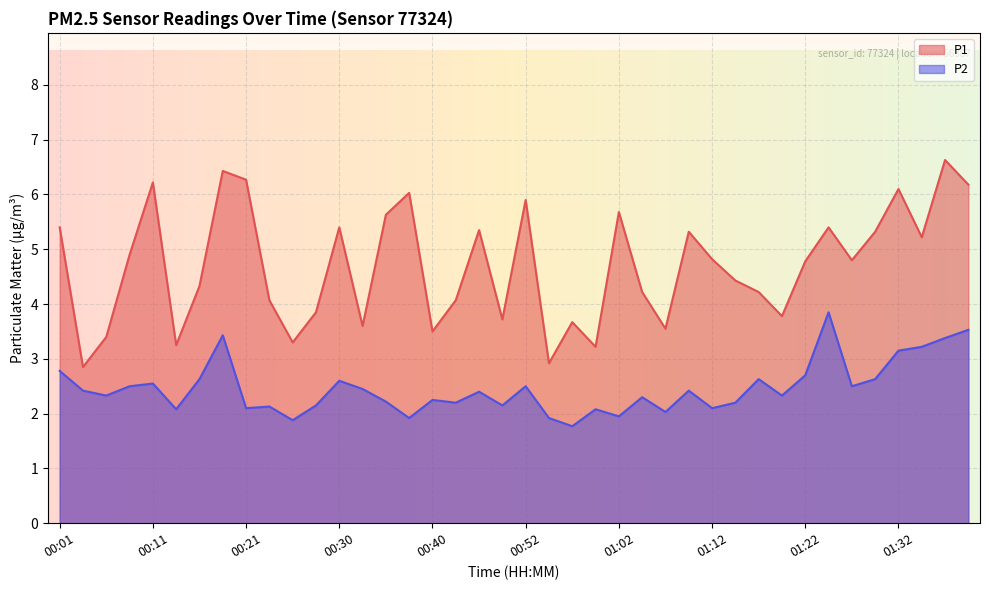

The P1 series shows 3.4 at 00:06. True or false?

True